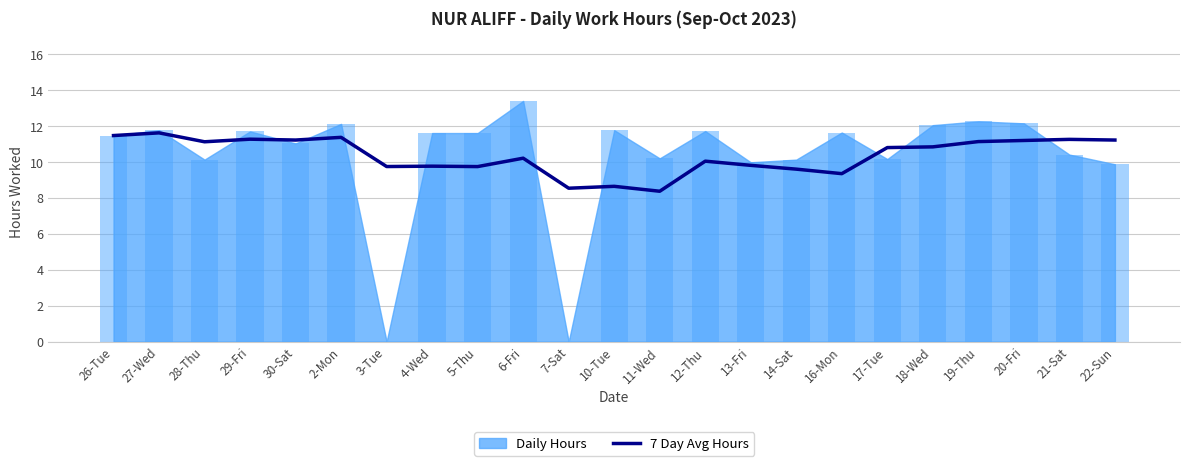

What is the maximum value for 7 Day Avg Hours?

11.6